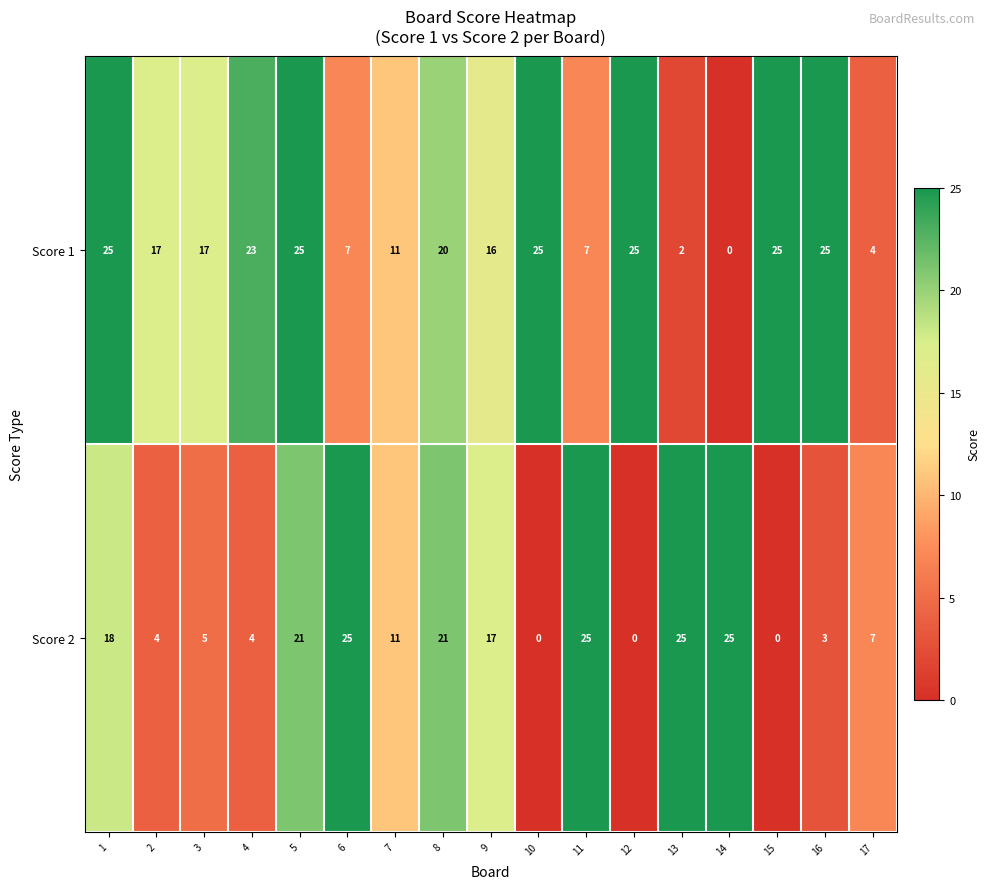

The value of Score 1 at 9 is 16. True or false?

True